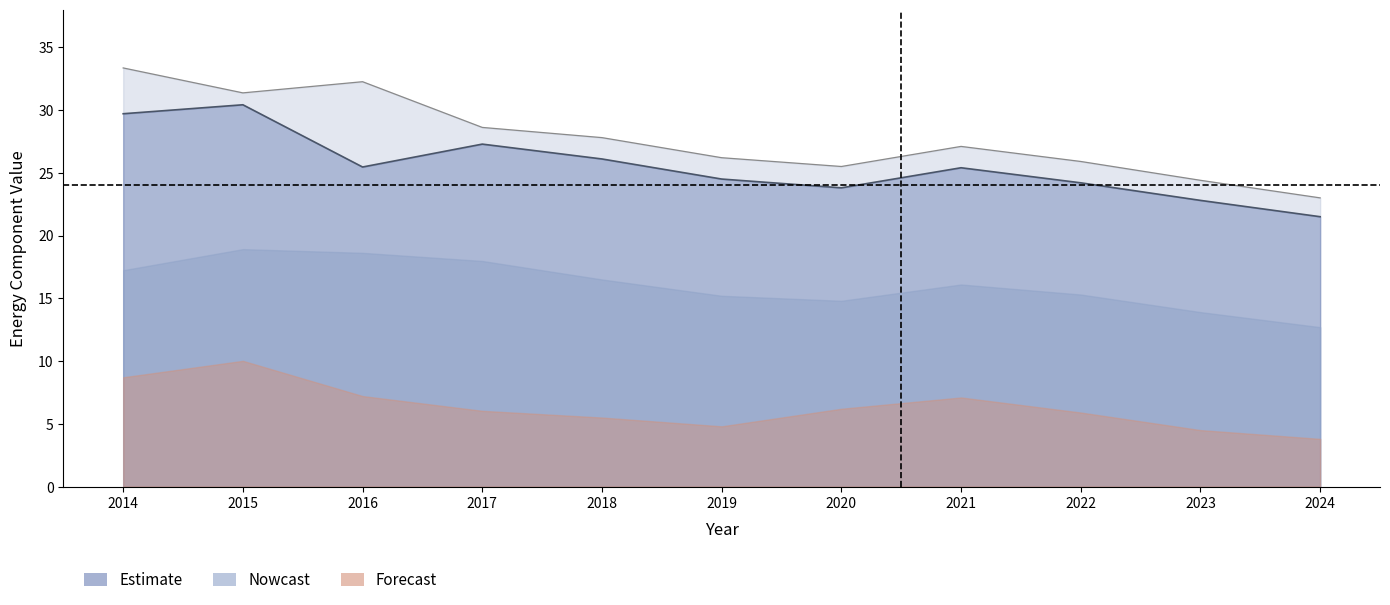

What is the total value across all series at 2021?

75.7